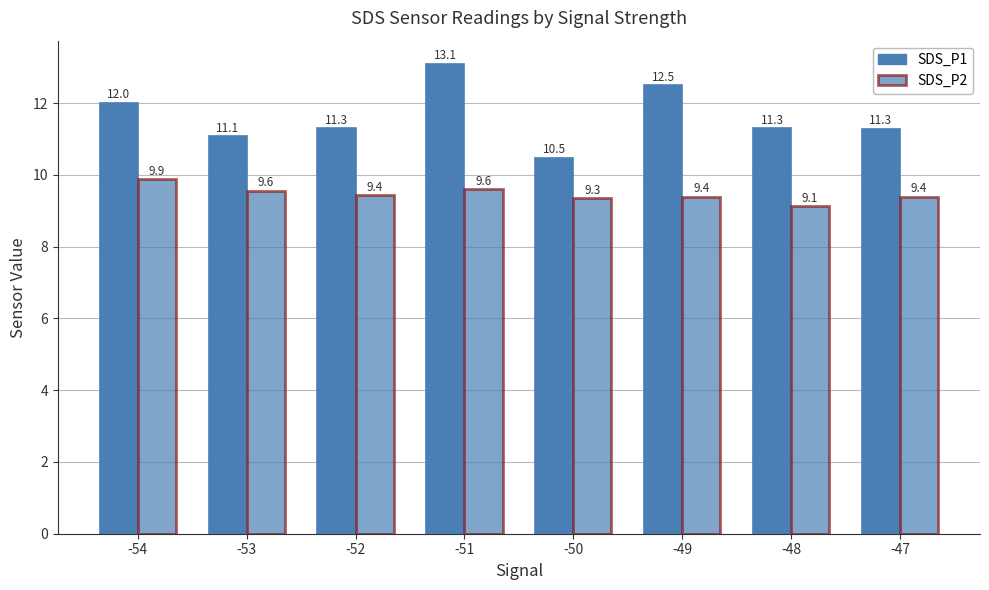

The value of SDS_P2 at -48 is 9.1. True or false?

True